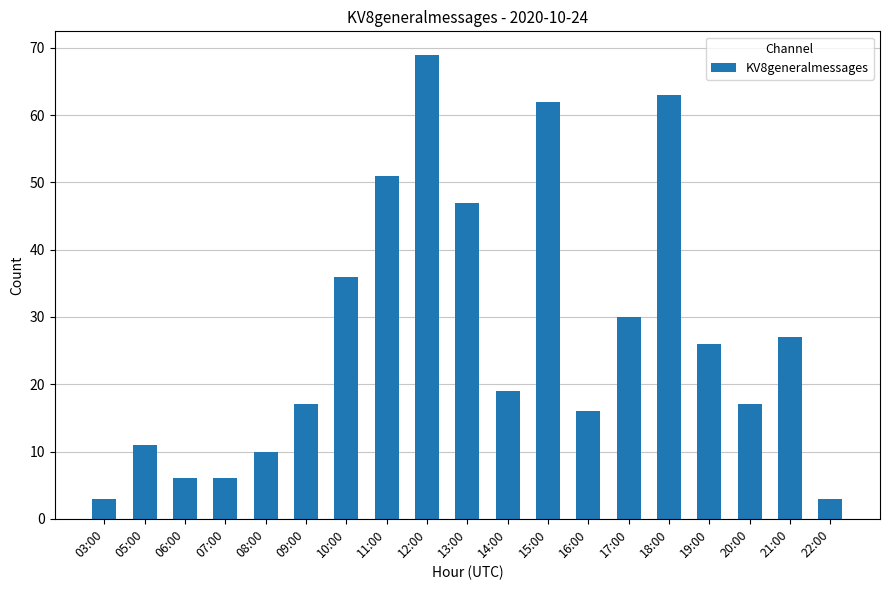

What is the difference between the values at 08:00 and 20:00?

7